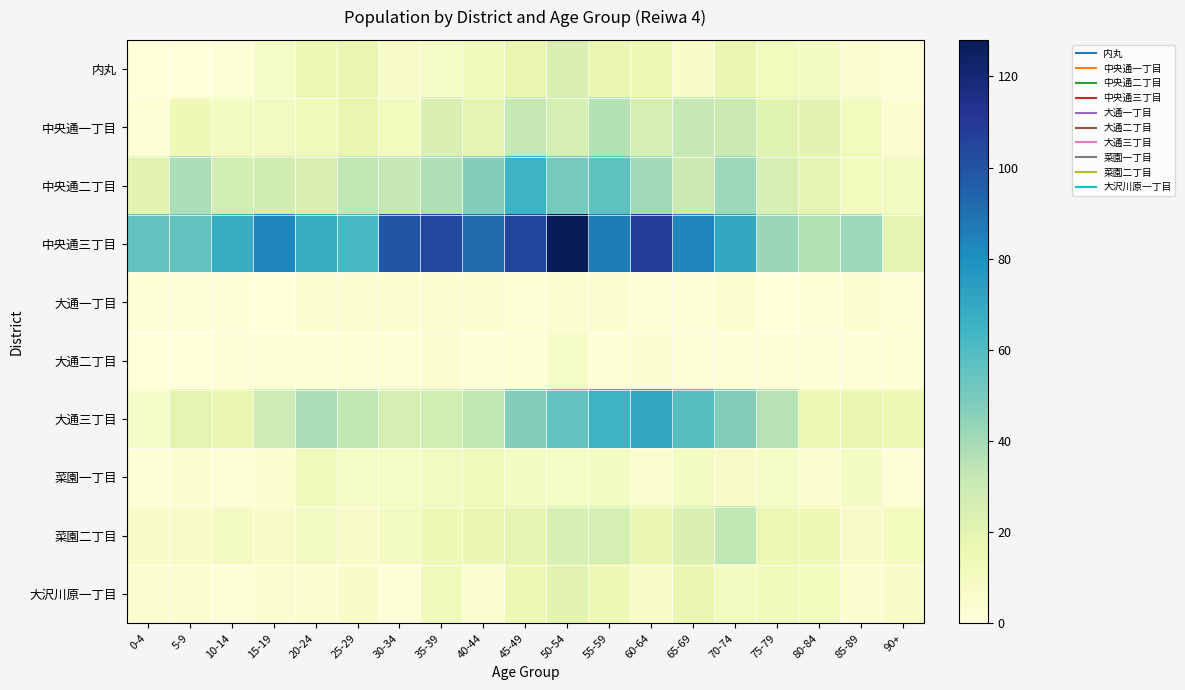

Reading right to left, extract all data points from this chart.

内丸: 90+=1	85-89=4	80-84=9	75-79=11	70-74=17	65-69=6	60-64=14	55-59=17	50-54=24	45-49=18	40-44=12	35-39=8	30-34=7	25-29=18	20-24=15	15-19=8	10-14=2	5-9=0	0-4=0
中央通一丁目: 90+=3	85-89=11	80-84=20	75-79=21	70-74=30	65-69=32	60-64=26	55-59=36	50-54=26	45-49=32	40-44=19	35-39=24	30-34=11	25-29=18	20-24=12	15-19=10	10-14=10	5-9=14	0-4=2
中央通二丁目: 90+=10	85-89=11	80-84=19	75-79=25	70-74=41	65-69=30	60-64=40	55-59=56	50-54=50	45-49=65	40-44=47	35-39=37	30-34=32	25-29=33	20-24=24	15-19=28	10-14=27	5-9=38	0-4=20
中央通三丁目: 90+=19	85-89=41	80-84=36	75-79=42	70-74=70	65-69=83	60-64=108	55-59=86	50-54=128	45-49=105	40-44=91	35-39=104	30-34=99	25-29=62	20-24=68	15-19=83	10-14=67	5-9=55	0-4=55
大通一丁目: 90+=1	85-89=3	80-84=2	75-79=0	70-74=4	65-69=1	60-64=1	55-59=4	50-54=4	45-49=2	40-44=4	35-39=3	30-34=4	25-29=3	20-24=4	15-19=0	10-14=1	5-9=1	0-4=2
大通二丁目: 90+=2	85-89=1	80-84=1	75-79=1	70-74=1	65-69=1	60-64=4	55-59=2	50-54=8	45-49=2	40-44=2	35-39=3	30-34=2	25-29=2	20-24=2	15-19=2	10-14=1	5-9=0	0-4=0
大通三丁目: 90+=15	85-89=17	80-84=16	75-79=35	70-74=47	65-69=58	60-64=70	55-59=65	50-54=55	45-49=47	40-44=33	35-39=27	30-34=26	25-29=33	20-24=38	15-19=29	10-14=17	5-9=19	0-4=8
菜園一丁目: 90+=1	85-89=9	80-84=4	75-79=8	70-74=7	65-69=9	60-64=5	55-59=9	50-54=8	45-49=9	40-44=12	35-39=10	30-34=8	25-29=8	20-24=13	15-19=4	10-14=1	5-9=3	0-4=1
菜園二丁目: 90+=11	85-89=7	80-84=14	75-79=16	70-74=33	65-69=24	60-64=18	55-59=26	50-54=25	45-49=19	40-44=17	35-39=14	30-34=10	25-29=7	20-24=9	15-19=7	10-14=10	5-9=7	0-4=7
大沢川原一丁目: 90+=6	85-89=4	80-84=11	75-79=12	70-74=10	65-69=17	60-64=6	55-59=14	50-54=20	45-49=14	40-44=5	35-39=12	30-34=1	25-29=6	20-24=4	15-19=4	10-14=1	5-9=4	0-4=4